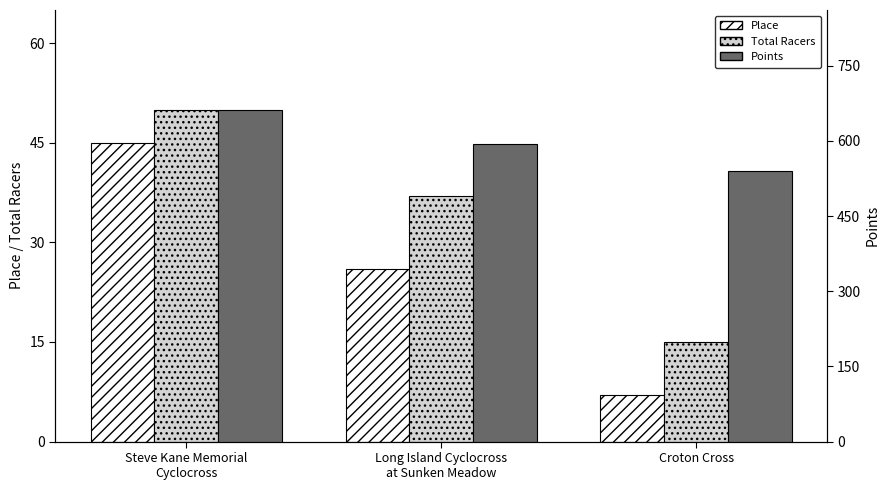

What is the minimum value shown in the chart?

7.0